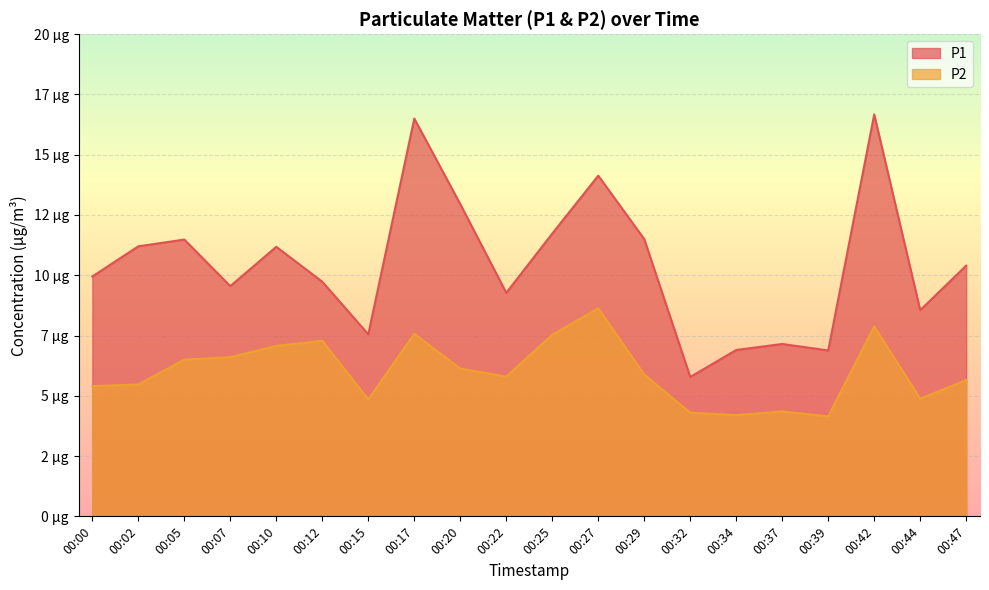

How many lines are shown in the chart?

2